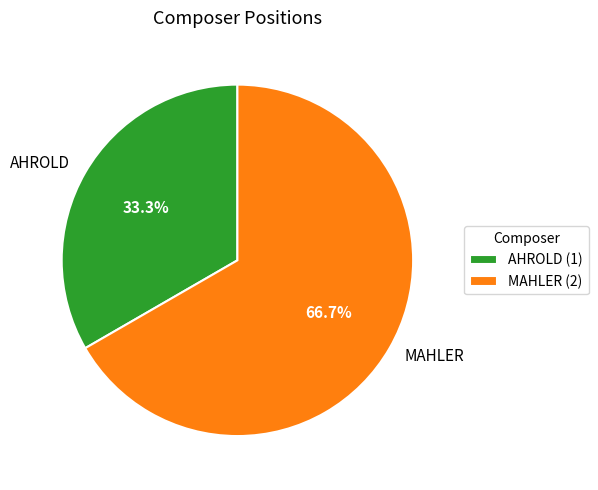

What percentage is the AHROLD slice, to the nearest percent?

33%